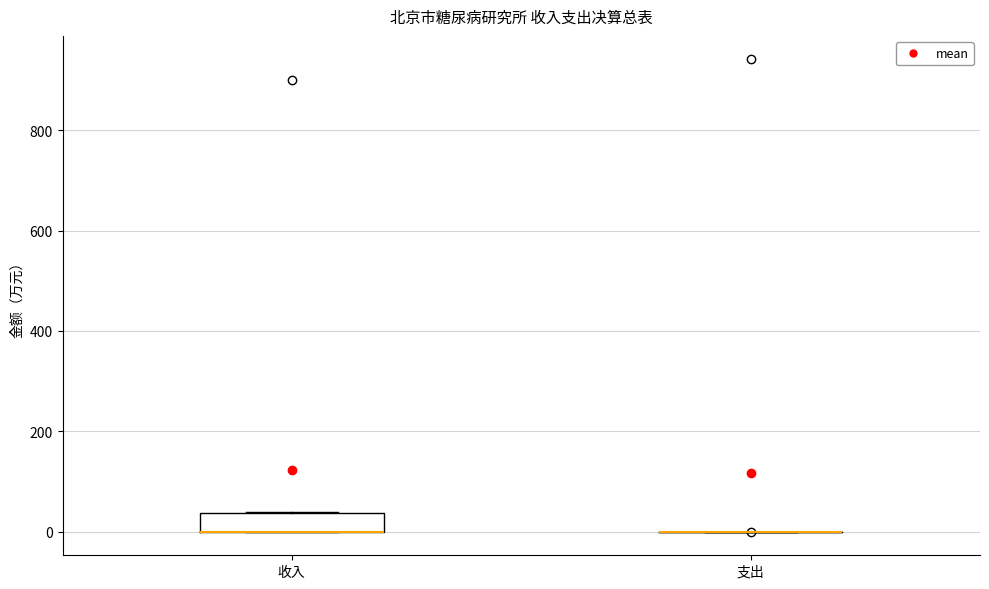

Which box is the tallest, from its lower edge to its upper edge?

收入